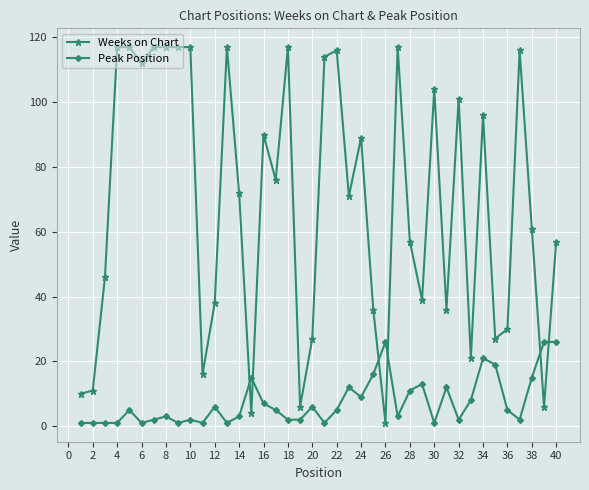

True or false: Weeks on Chart has more than 2 points higher than both neighbors.

True